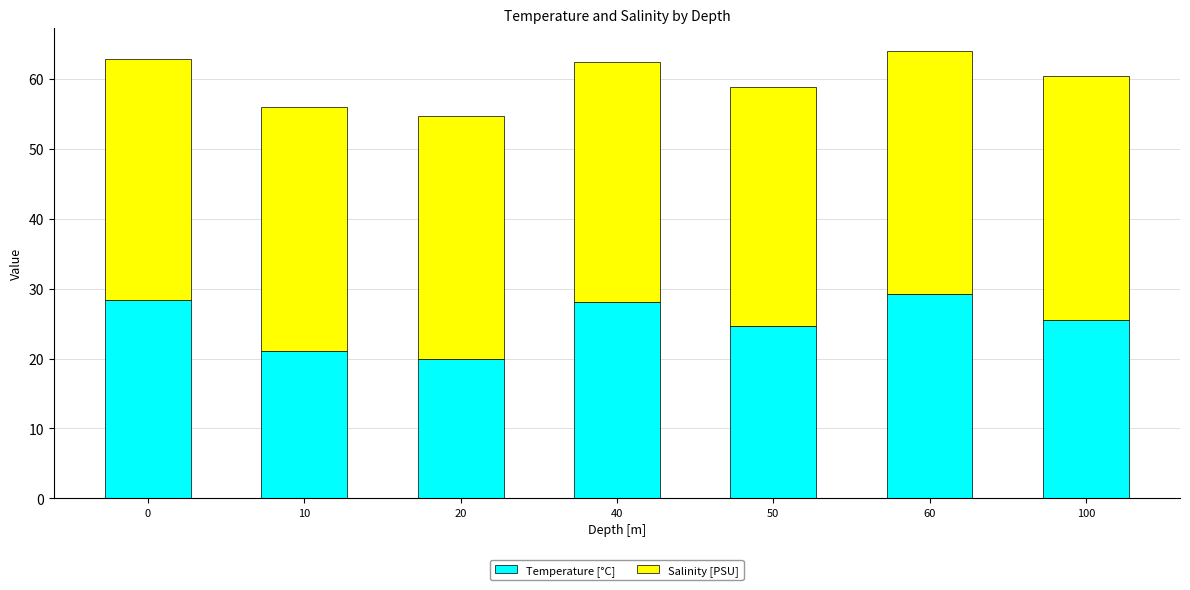

What is the total value across all series at 20?

54.8